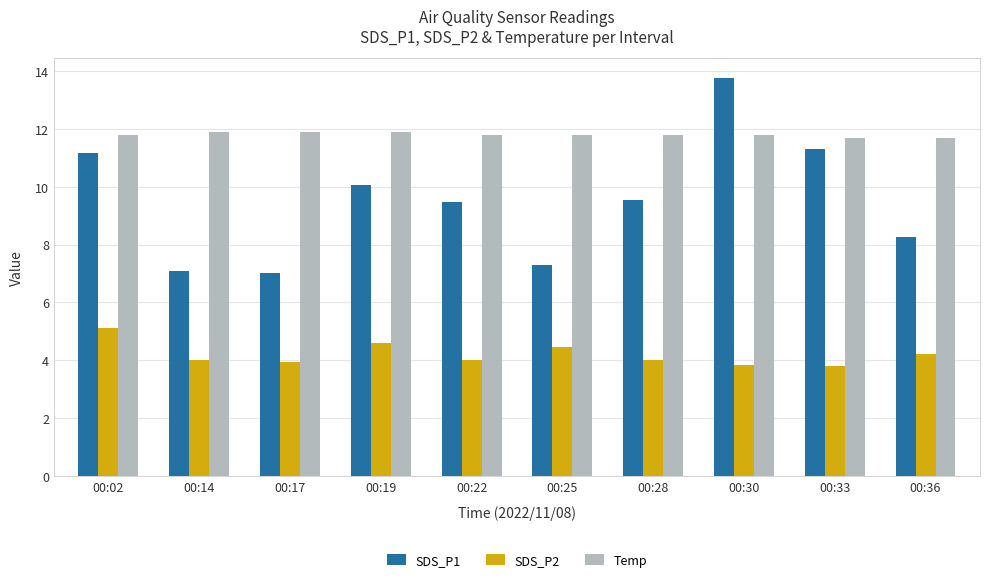

What is the spread (max minus min) of values at 00:22?

7.8